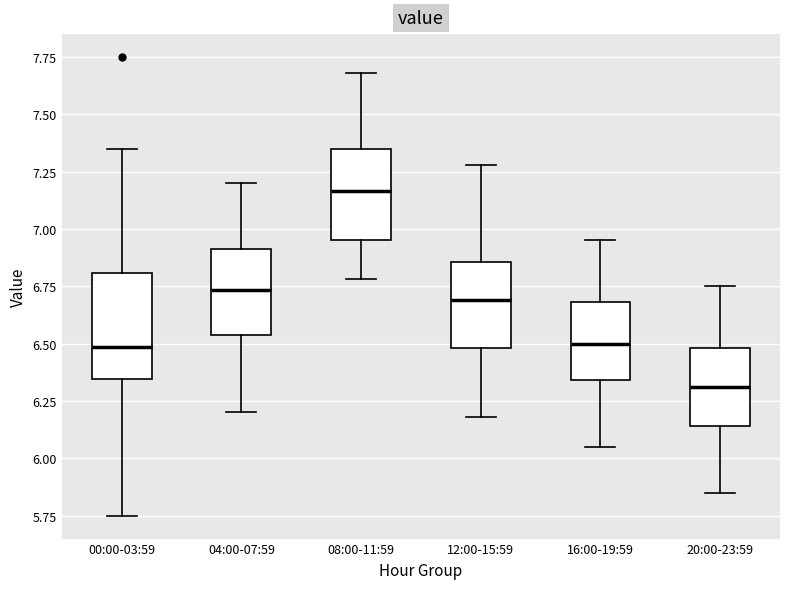

Comparing the boxes themselves (not the whiskers), which one is the tallest?

00:00-03:59